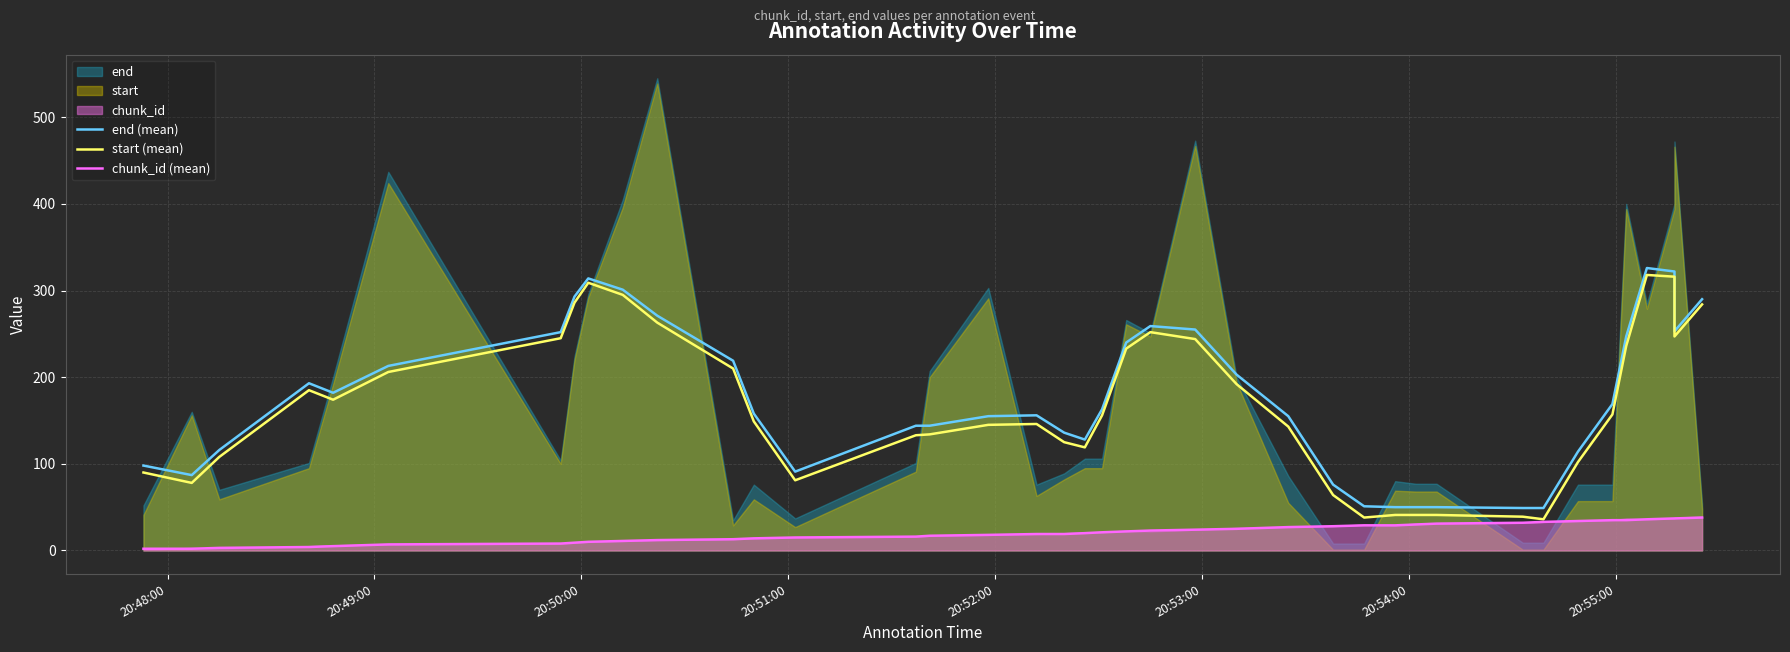

What is the difference between the second highest and second lowest values in the end (mean) series?

273